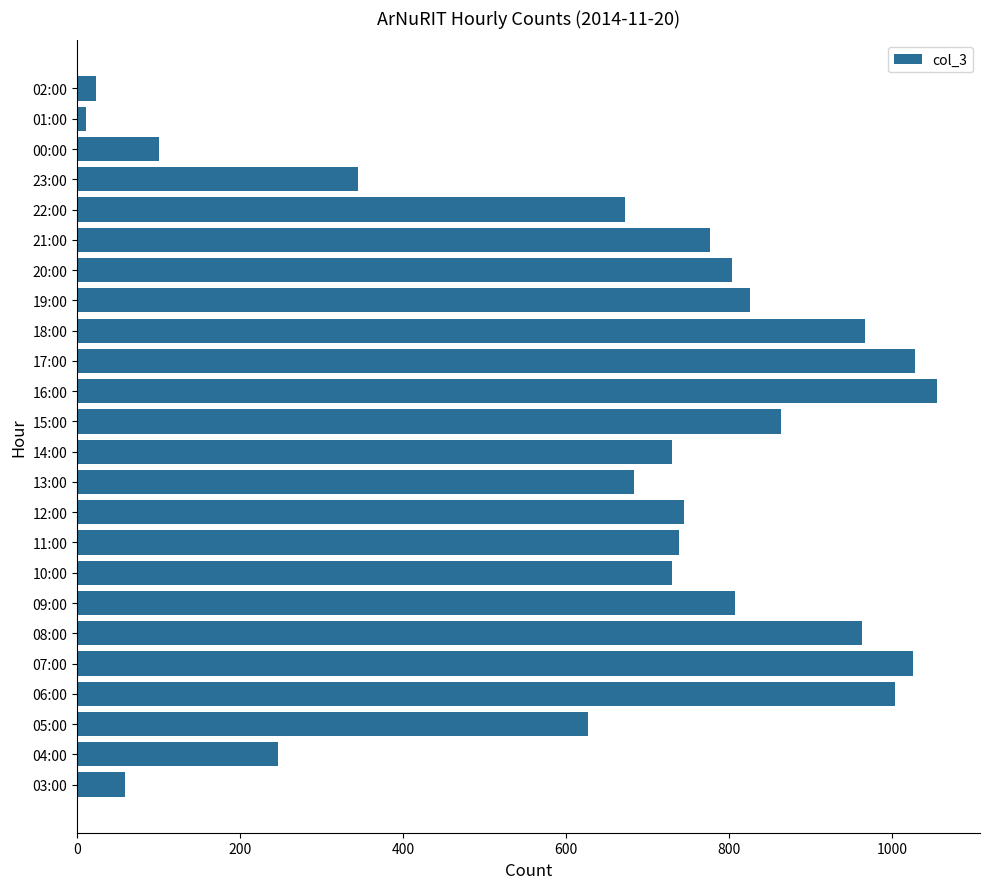

The chart shows a value of 807 at 09:00. True or false?

True